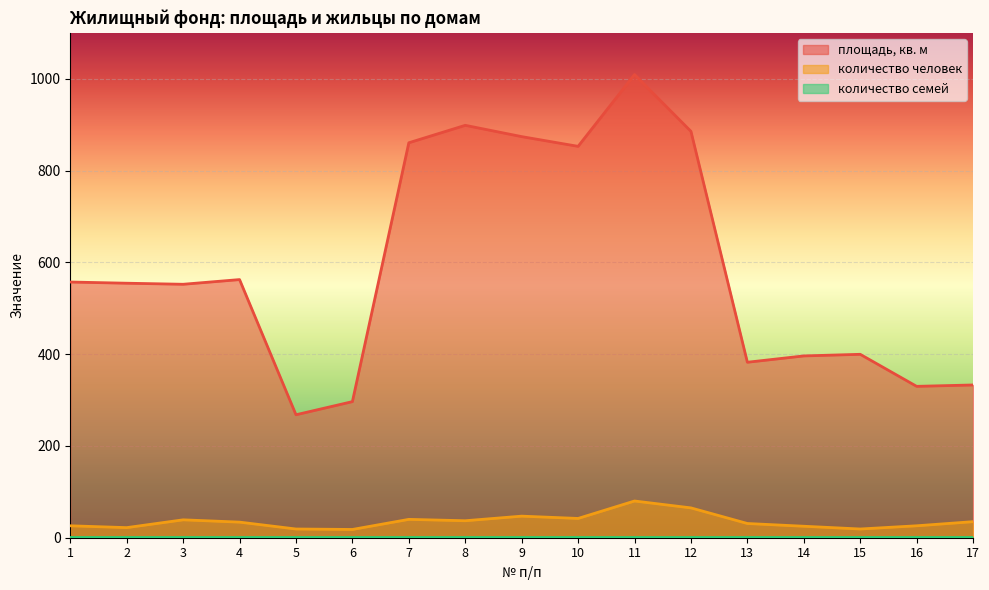

True or false: количество человек and площадь, кв. м cross at least once.

False